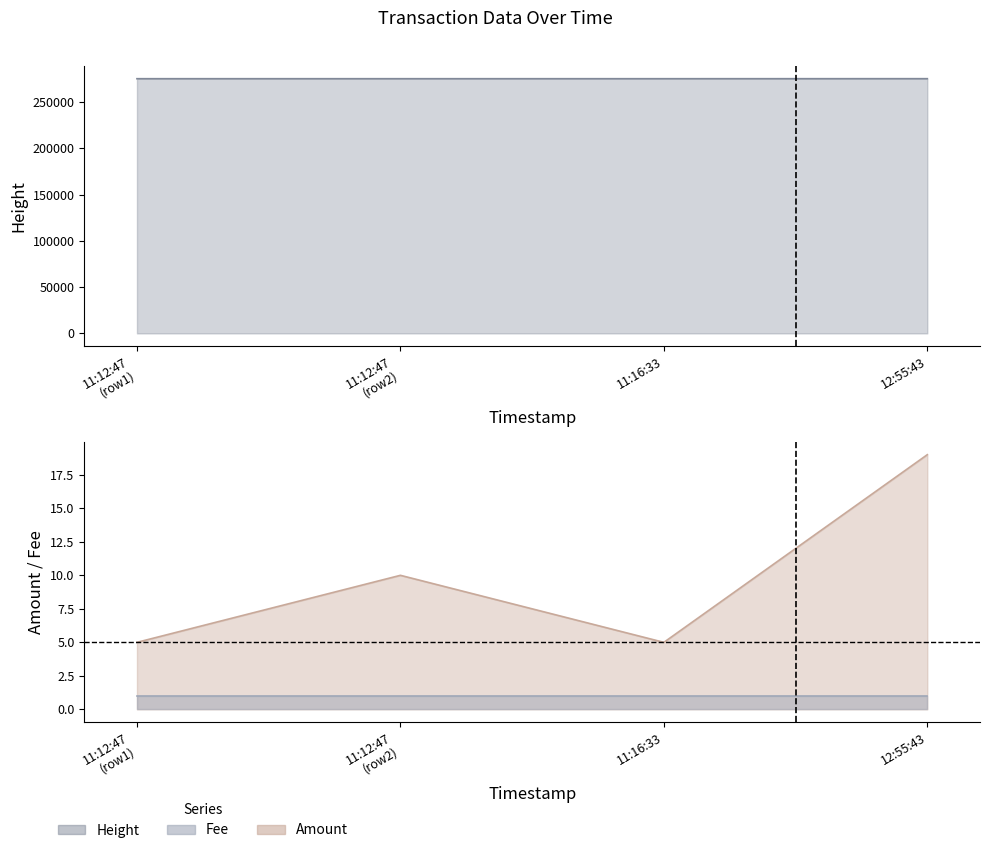

What is the label of the 3rd point from the right?

11:12:47 (row2)